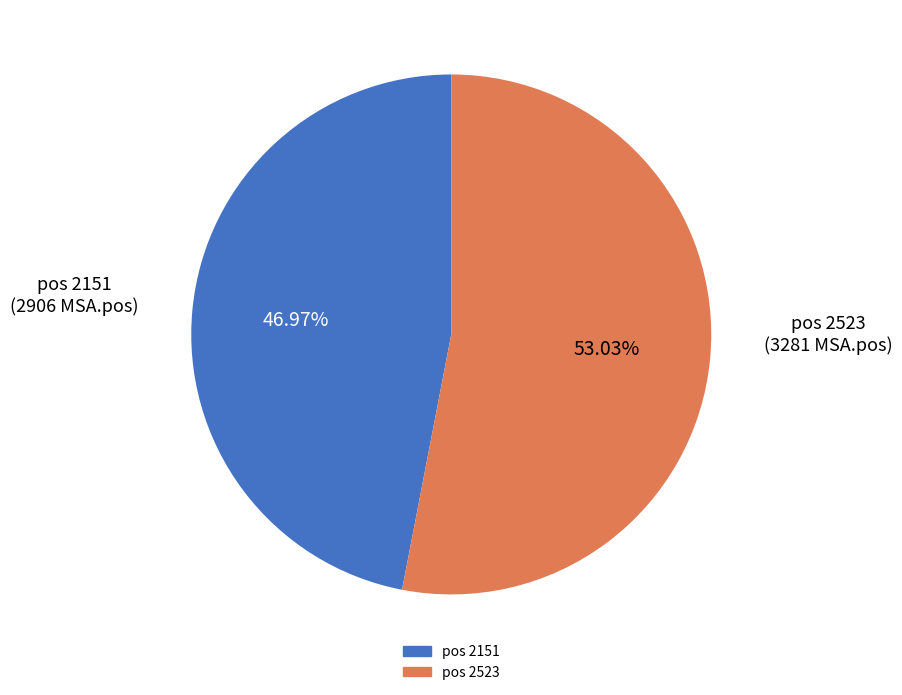

Is there any slice that represents more than half of the pie?

Yes